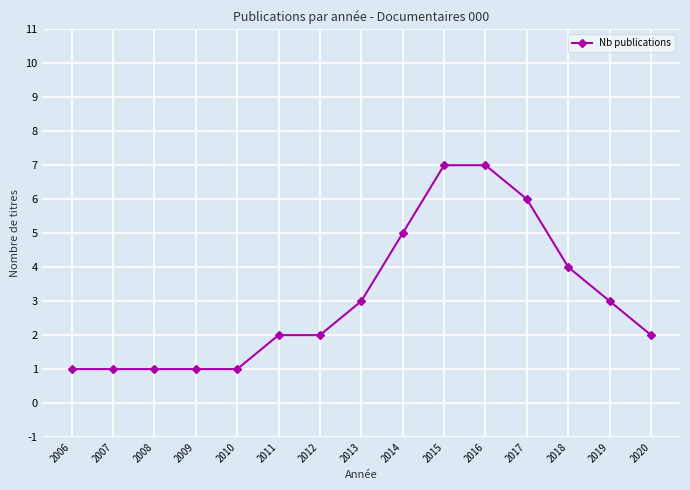

How many categories are shown in the chart?

15